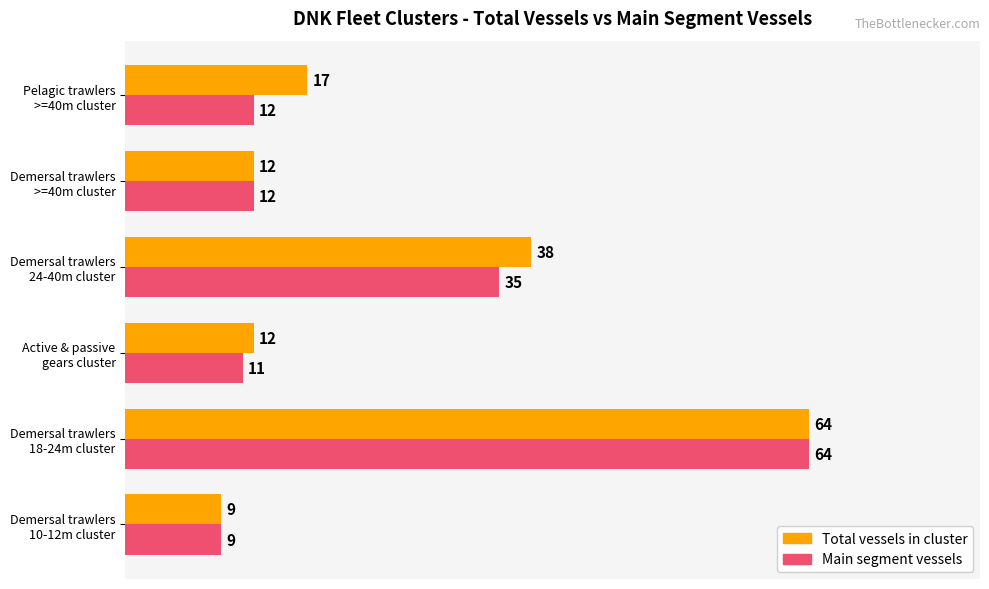

What is the average value of the Main segment vessels series?

24